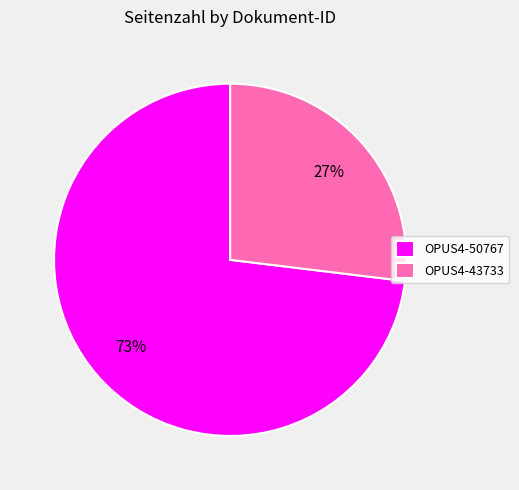

Which category has the smallest portion of the pie?

OPUS4-43733